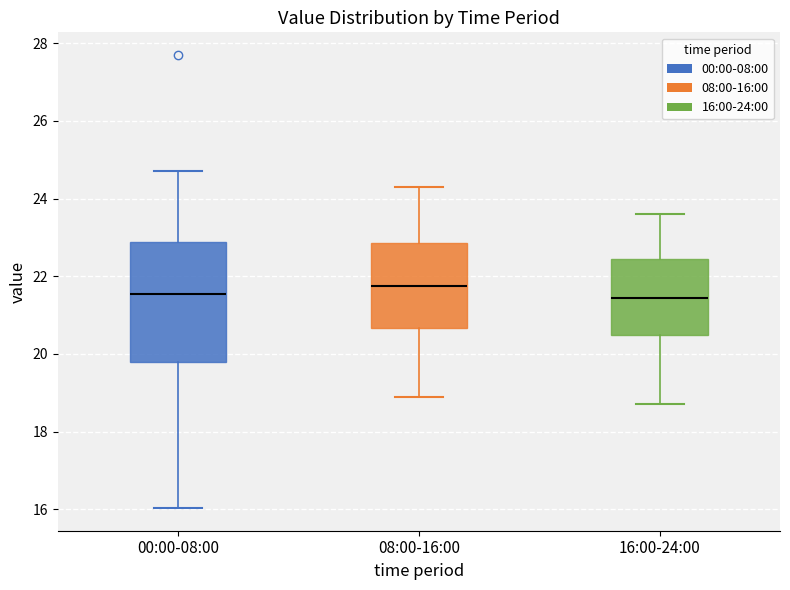

Reading left to right, transcribe this box plot: for each box, give where its median line is, the range the box spans, and where its two whiskers end, as read against the y-axis. The values are not printed on the chart, so give them approximately, as read against the axis.

00:00-08:00: median 21.6, box 19.8 to 22.8, whiskers 16.0 to 24.8
08:00-16:00: median 21.8, box 20.6 to 22.8, whiskers 19.0 to 24.4
16:00-24:00: median 21.4, box 20.4 to 22.4, whiskers 18.8 to 23.6